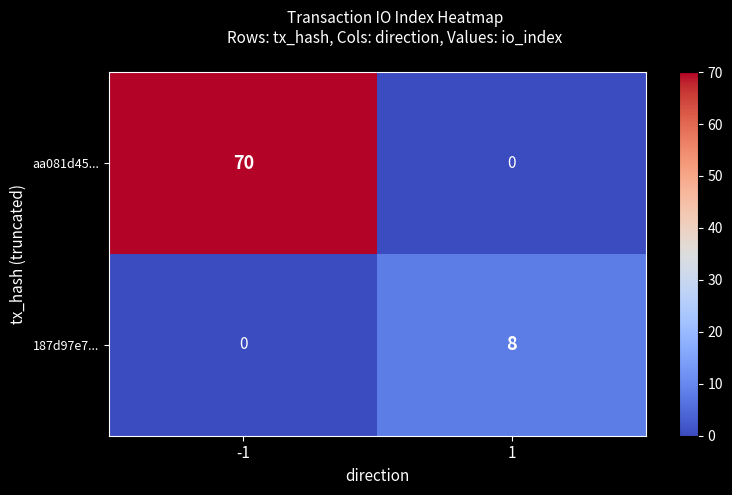

What is the total value across all series at 1?

8